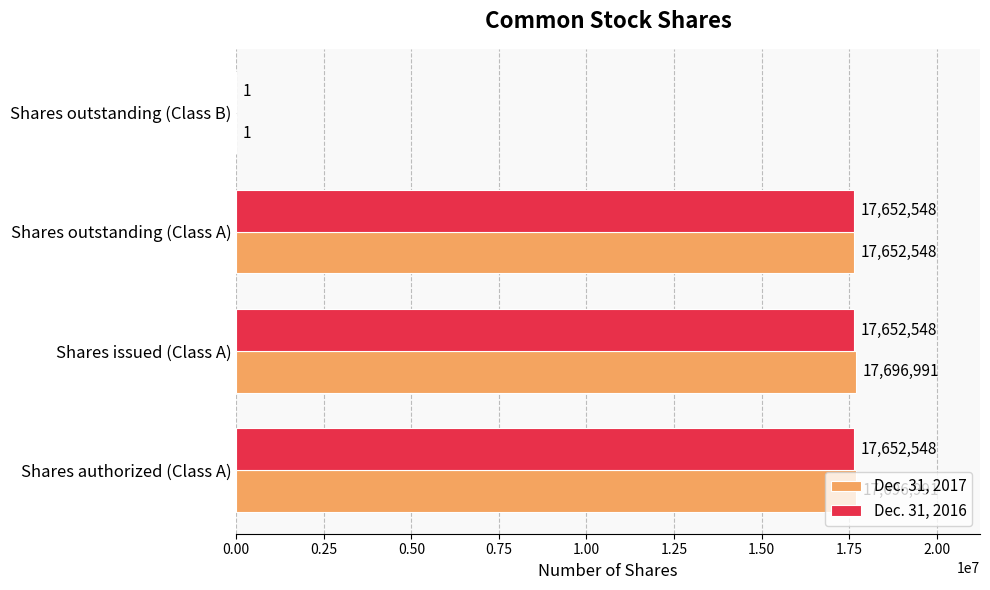

At which label is Dec. 31, 2016 closest to 8826274?

Shares outstanding (Class B)